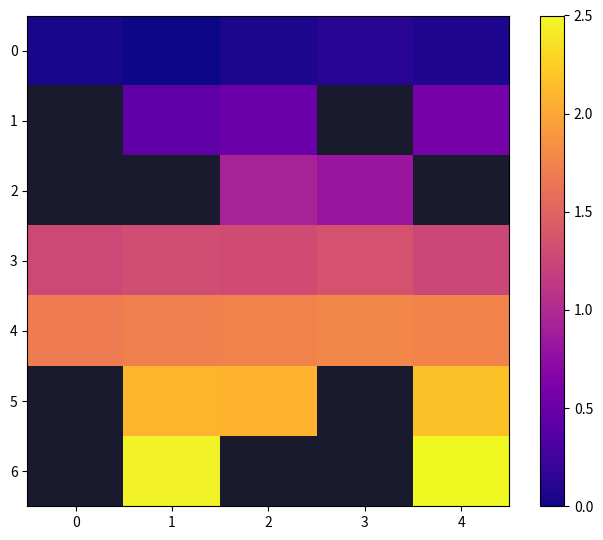

List the series in order of their peak value, lowest first.

row_0, row_1, row_2, row_3, row_4, row_5, row_6